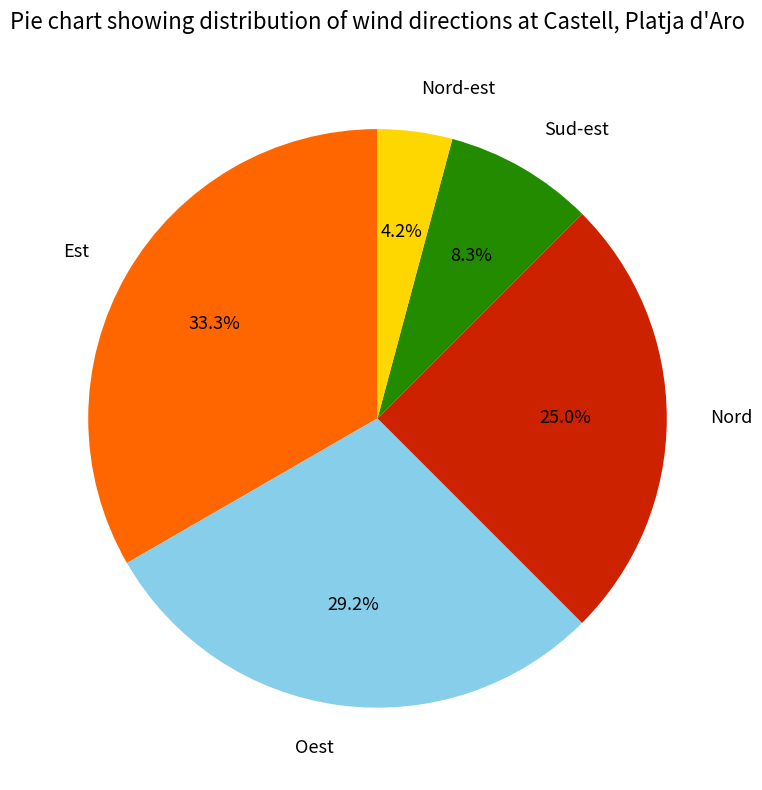

Is there a majority slice in this chart?

No